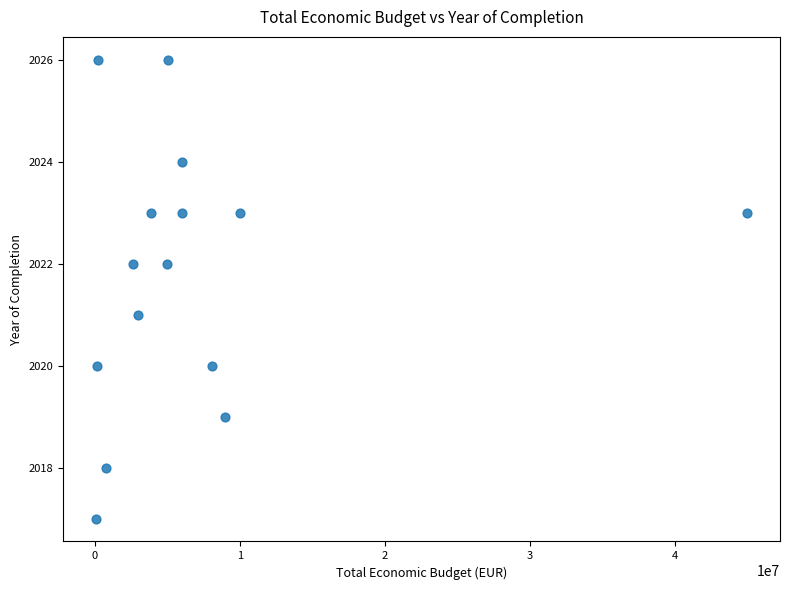

What is the range of X values (max minus min)?

44948999